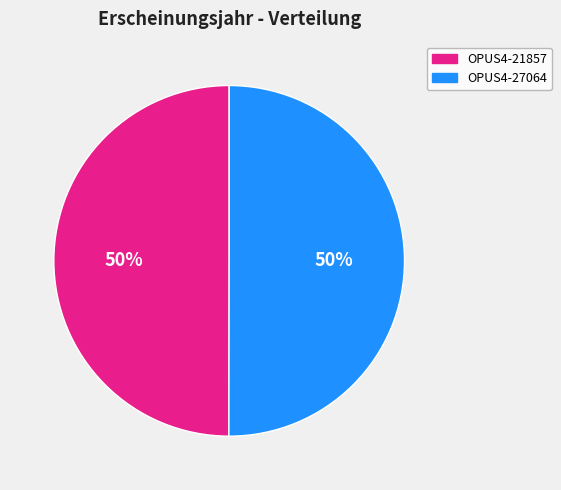

What percentage is the OPUS4-21857 slice, to the nearest percent?

50%